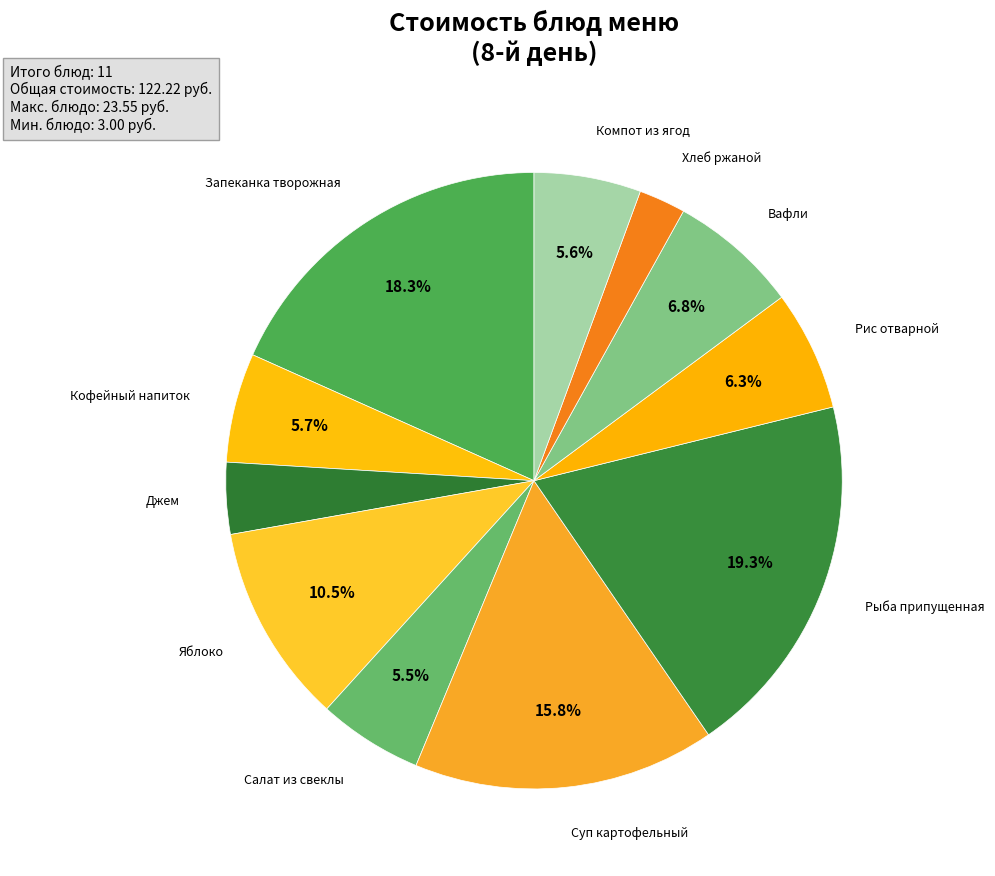

Is it true that Хлеб ржаной is 2% of the pie?

True